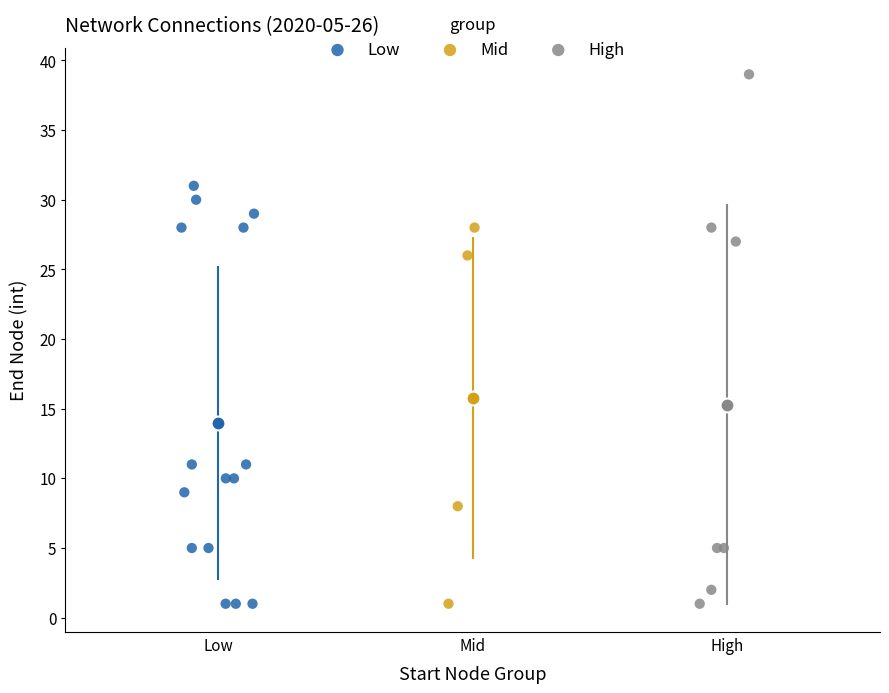

Which series has the widest spread of Y values?

High